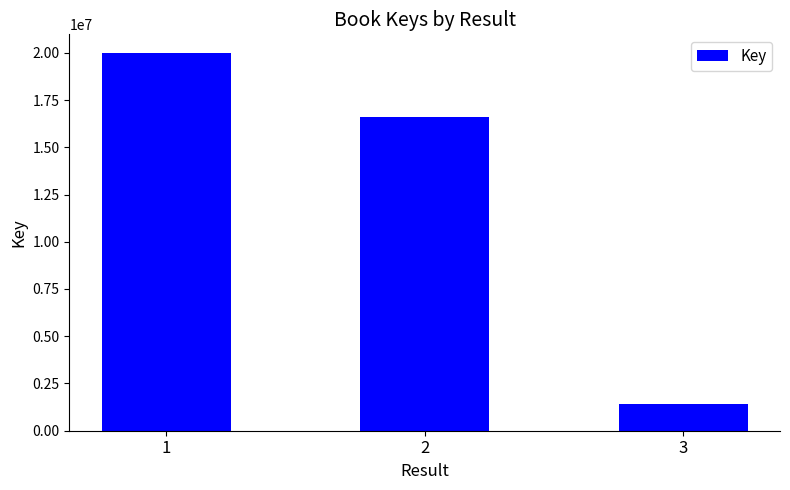

Count the values in the range 1427575 to 19977320.

3